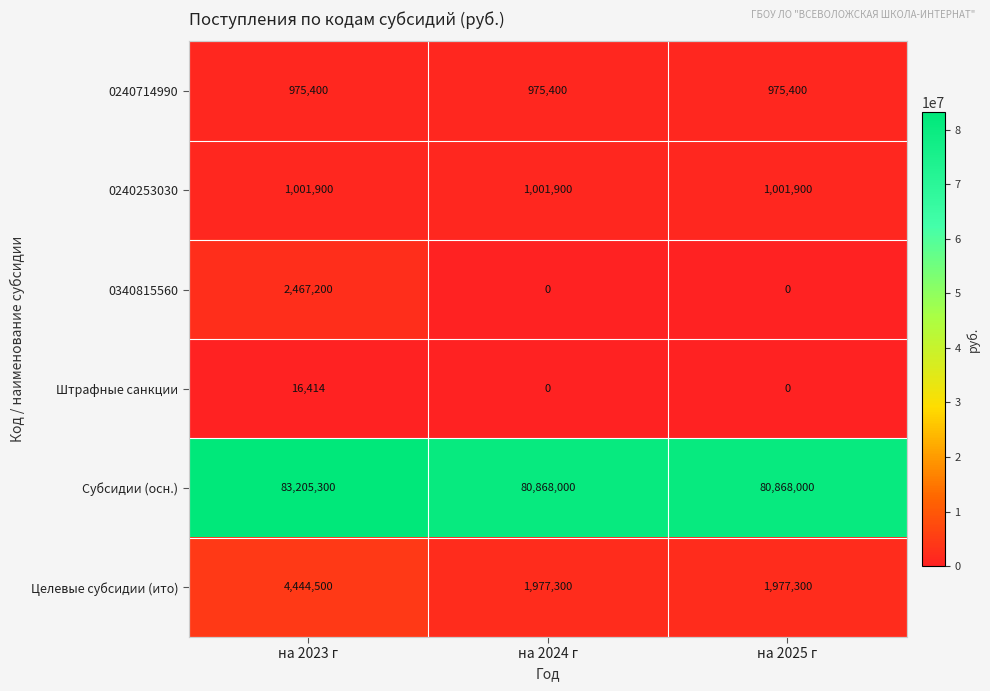

True or false: 0240253030 has a value of 1001900 at на 2023 г.

True